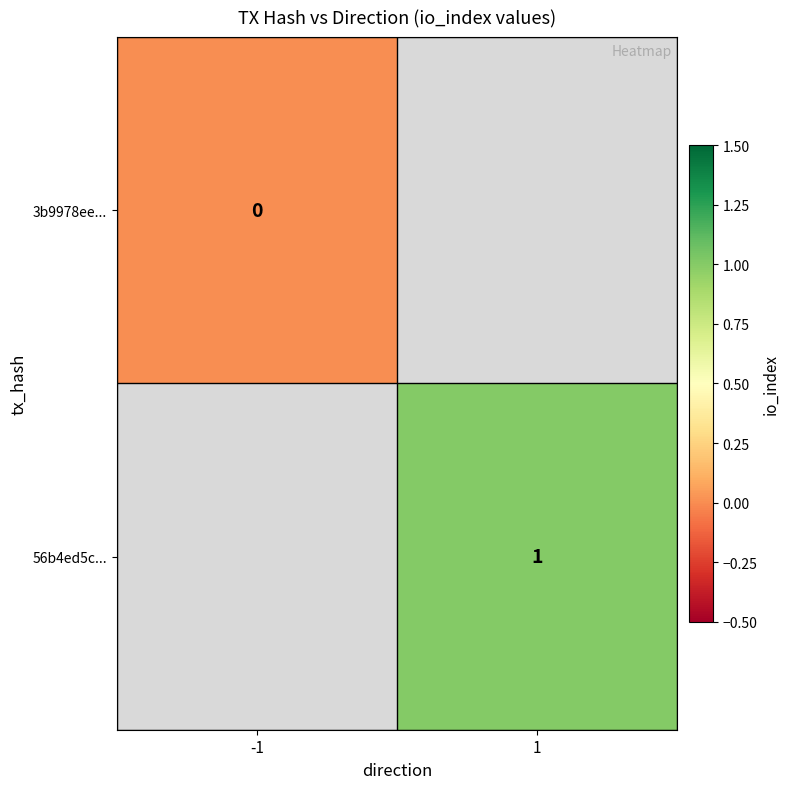

Count the number of data series in this chart.

2